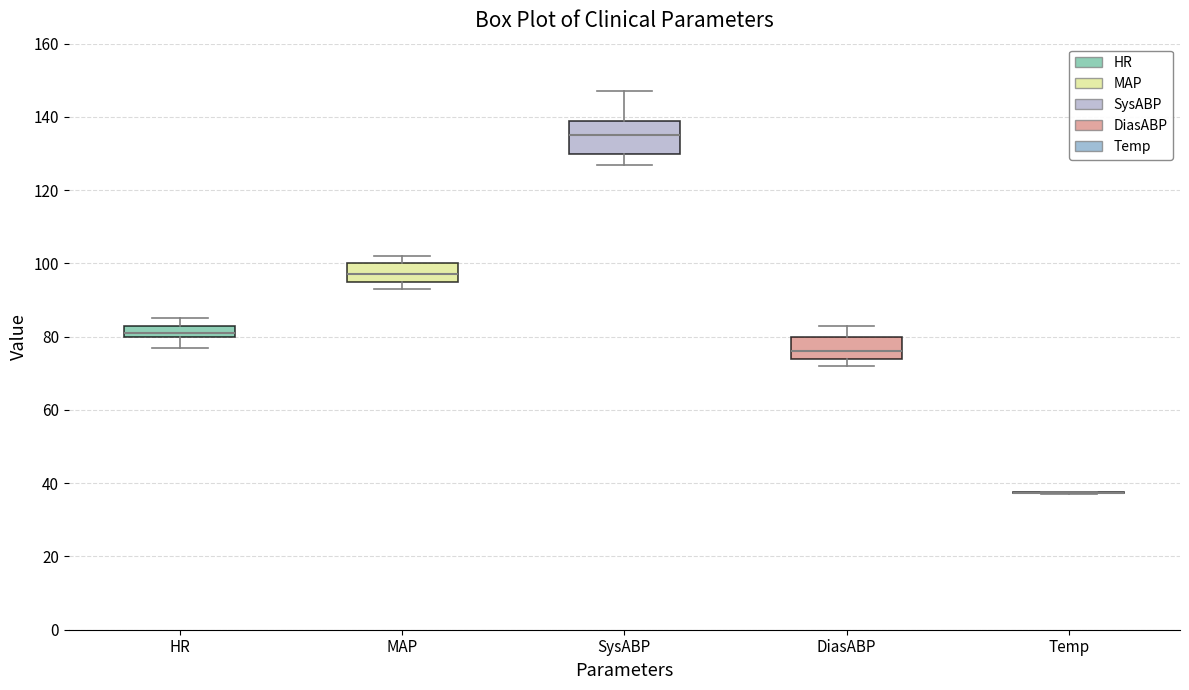

Reading left to right, transcribe this box plot: for each box, give where its median line is, the range the box spans, and where its two whiskers end, as read against the y-axis. The values are not printed on the chart, so give them approximately, as read against the axis.

HR: median 82, box 80 to 84, whiskers 78 to 86
MAP: median 98, box 96 to 100, whiskers 94 to 102
SysABP: median 136, box 130 to 140, whiskers 128 to 148
DiasABP: median 76, box 74 to 80, whiskers 72 to 84
Temp: box collapsed to a line at 38, whiskers 38 to 38